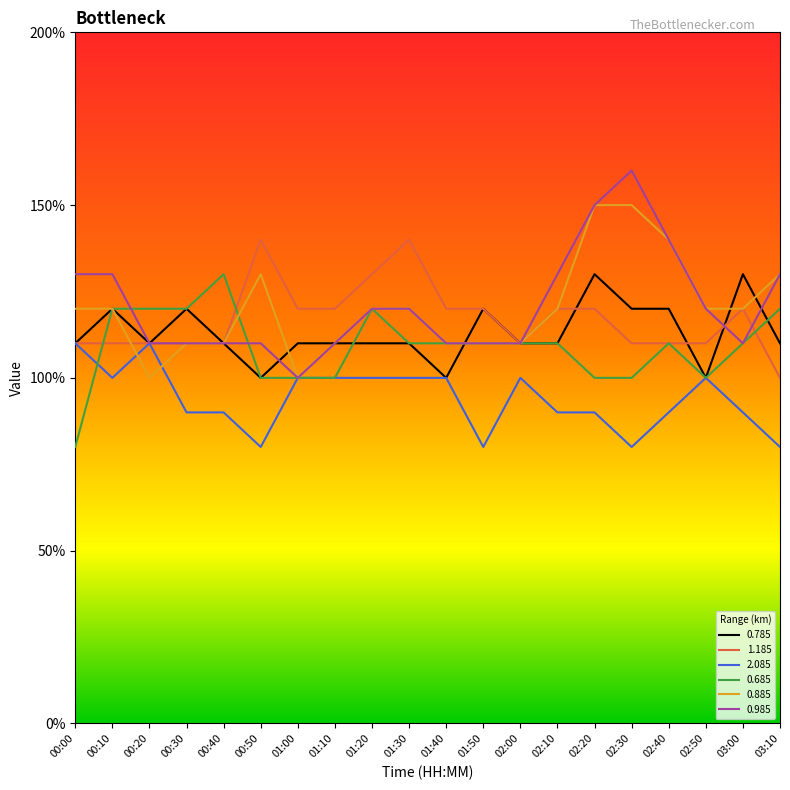

What are all the series names shown in the legend?

0.785, 1.185, 2.085, 0.685, 0.885, 0.985